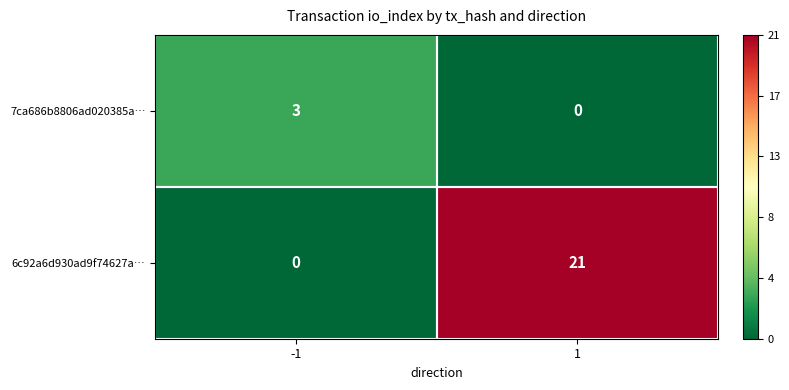

What is the sum of the 7ca686b8806ad020385a… values at 1 and -1?

3